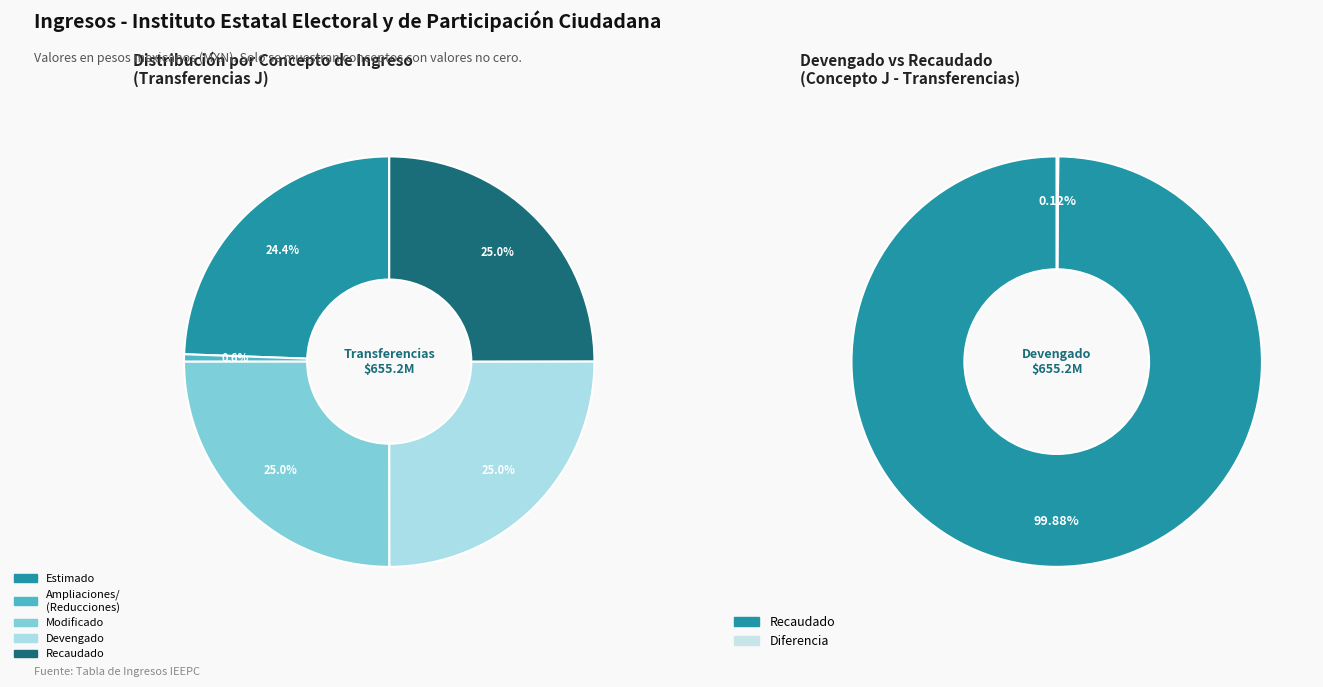

Rank the categories by value from highest to lowest.

Modificado, Devengado, Recaudado, Estimado, Ampliaciones/
(Reducciones)